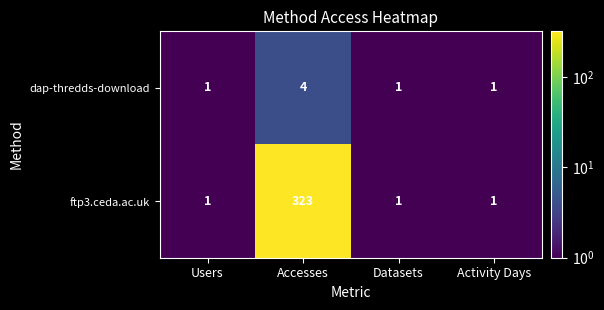

Which series has the largest range (max minus min)?

ftp3.ceda.ac.uk